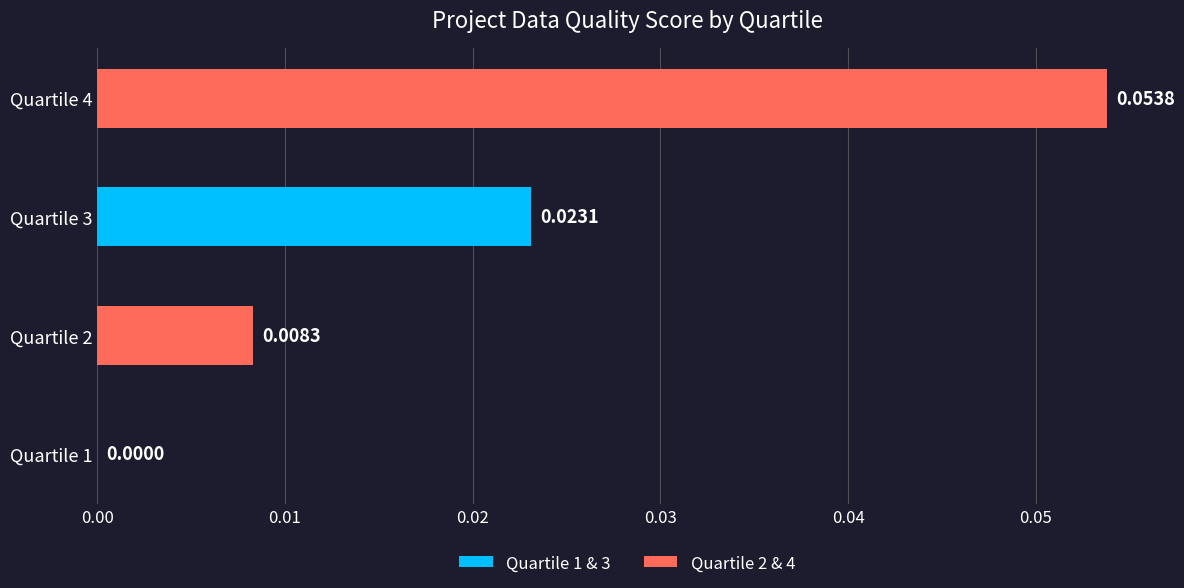

Between Quartile 1 and Quartile 3, which is larger?

Quartile 3